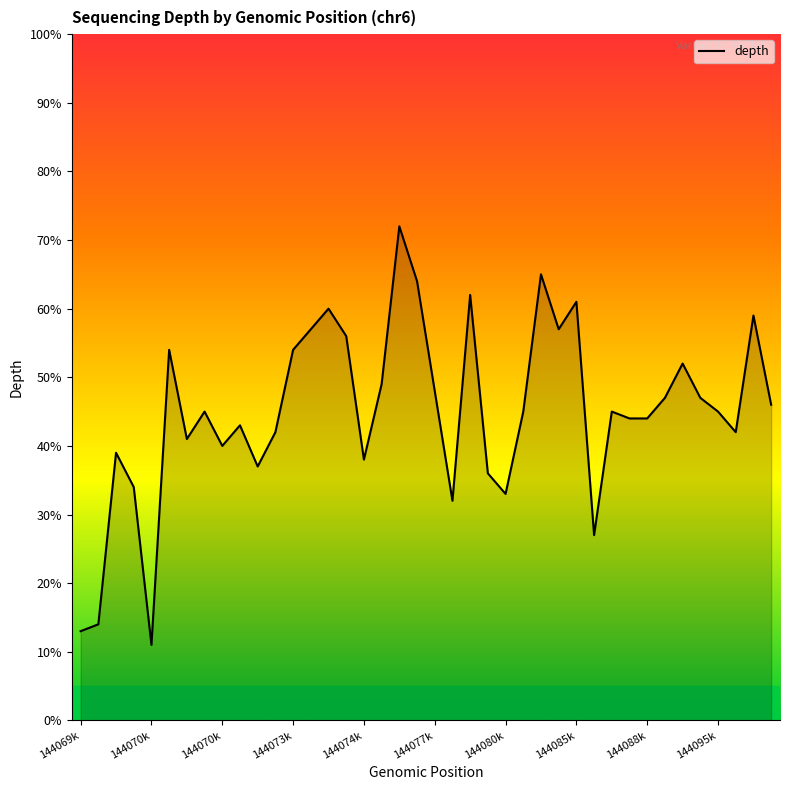

What is the difference between the maximum and minimum values?

61